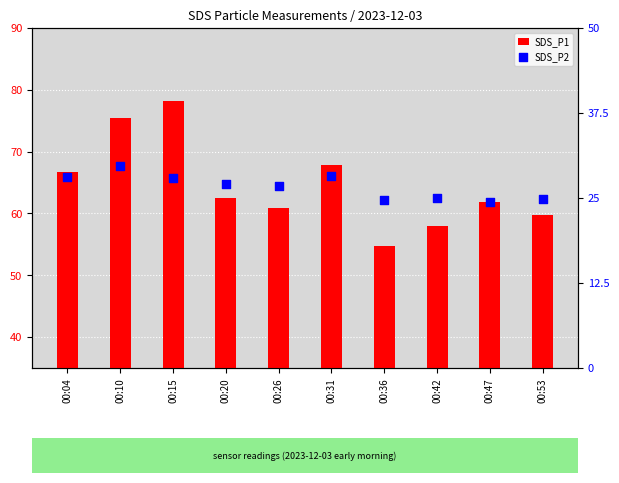

Which series has the largest total across all categories?

SDS_P1